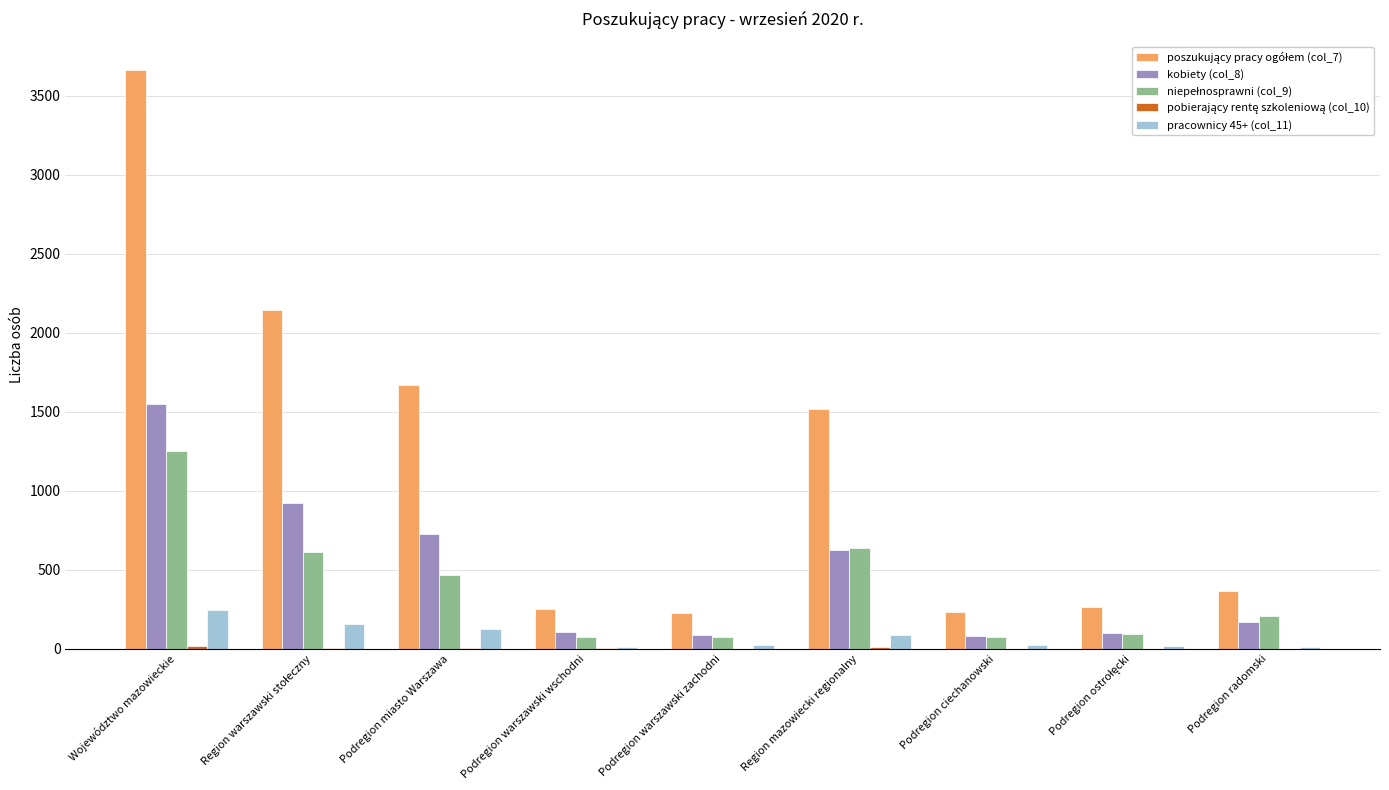

At which category is the sum across all series the highest?

Województwo mazowieckie